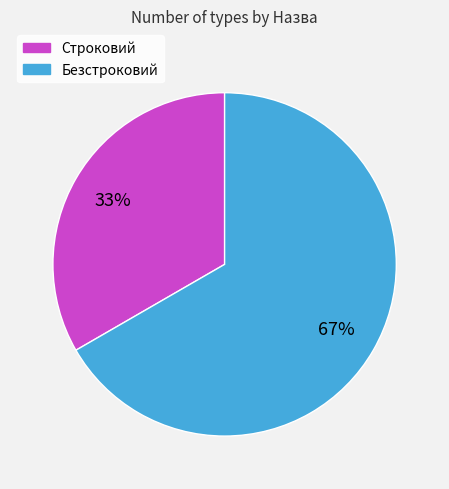

To the nearest percent, what is the average slice percentage?

50%